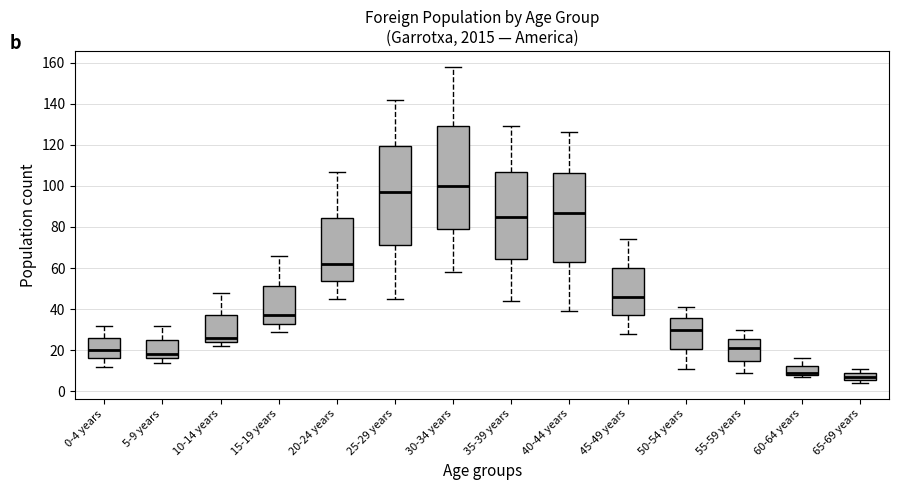

Which box has the lowest median line?

65-69 years